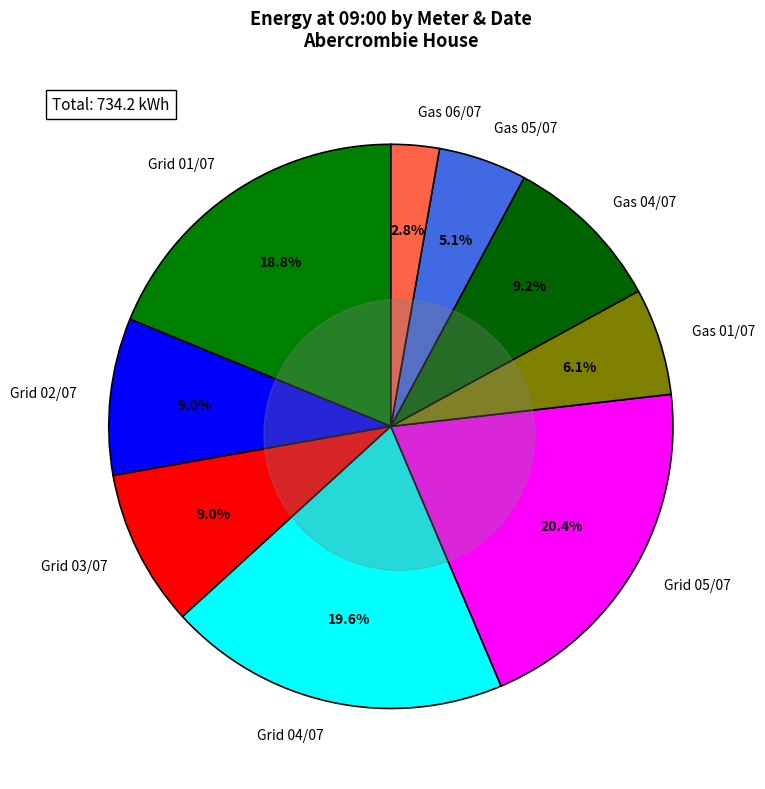

Does any single category account for the majority?

No